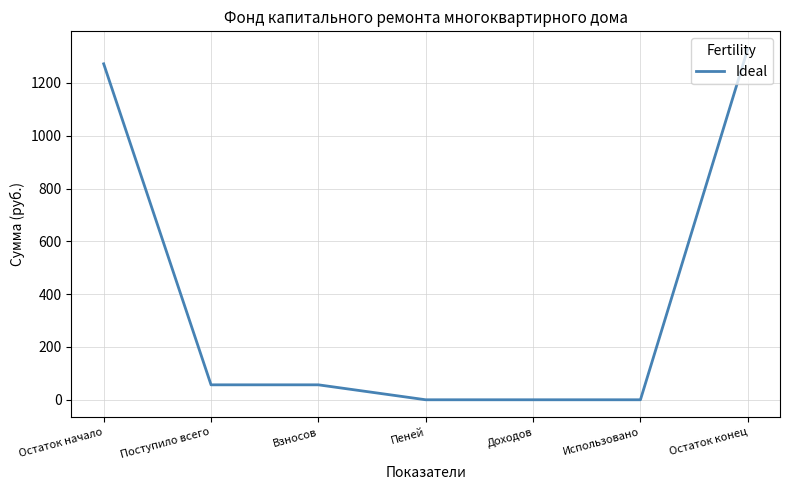

Count the number of values greater than 56.

4